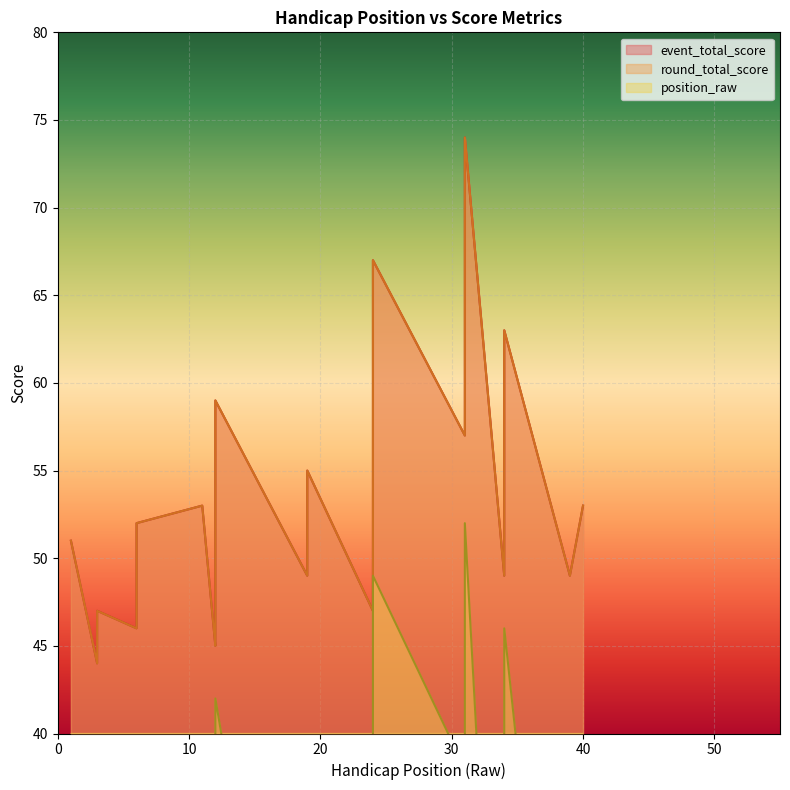

True or false: position_raw and event_total_score intersect in this chart.

False